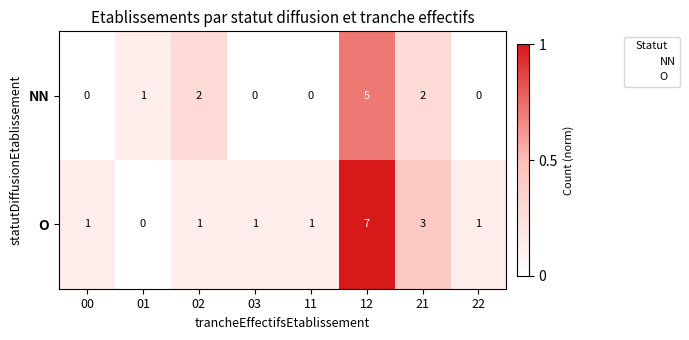

Count the number of categories in the chart.

8